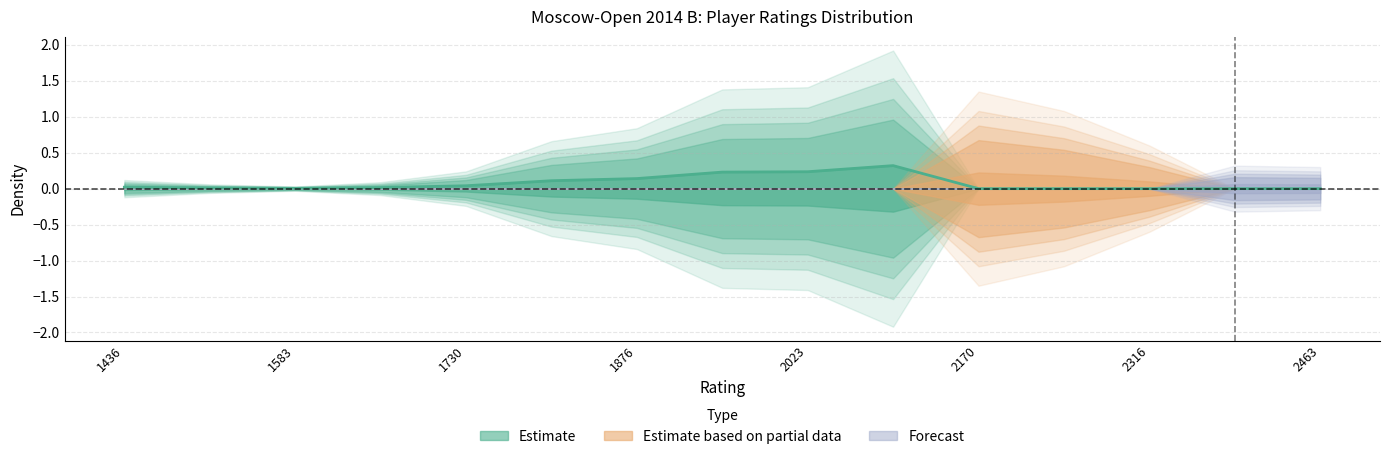

What is the change in value from 8 to 11?

-0.2